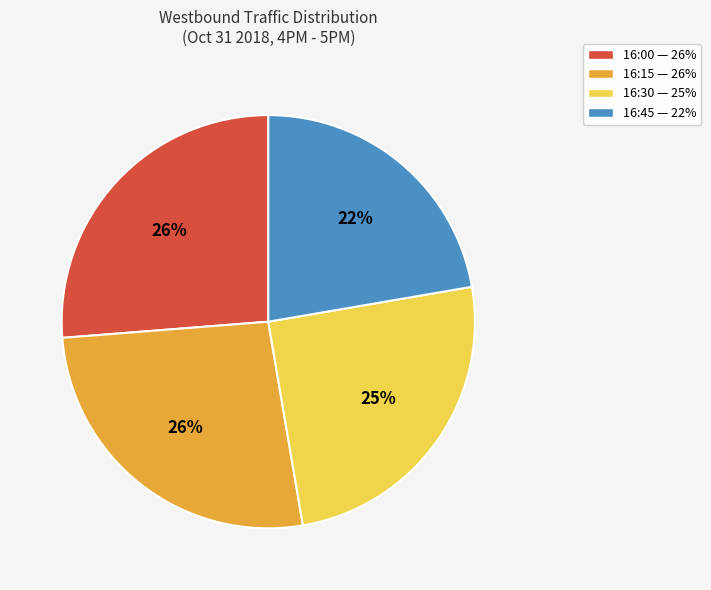

Do 16:00 — 26% and 16:30 — 25% together represent more than half of the pie?

Yes